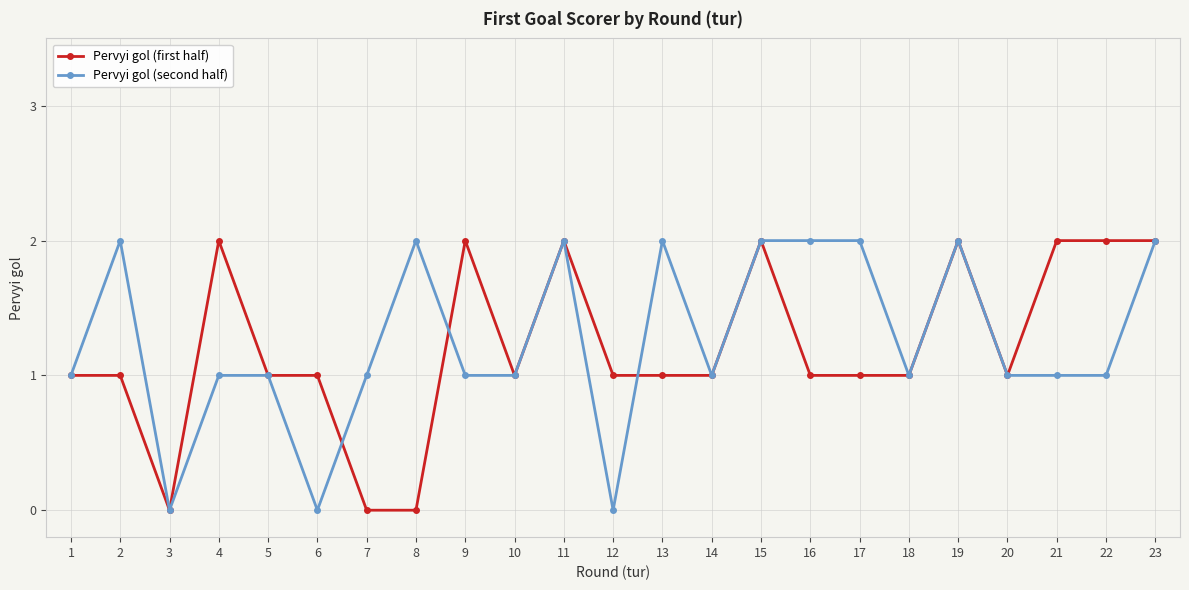

Where is the first local maximum for Pervyi gol (second half)?

2